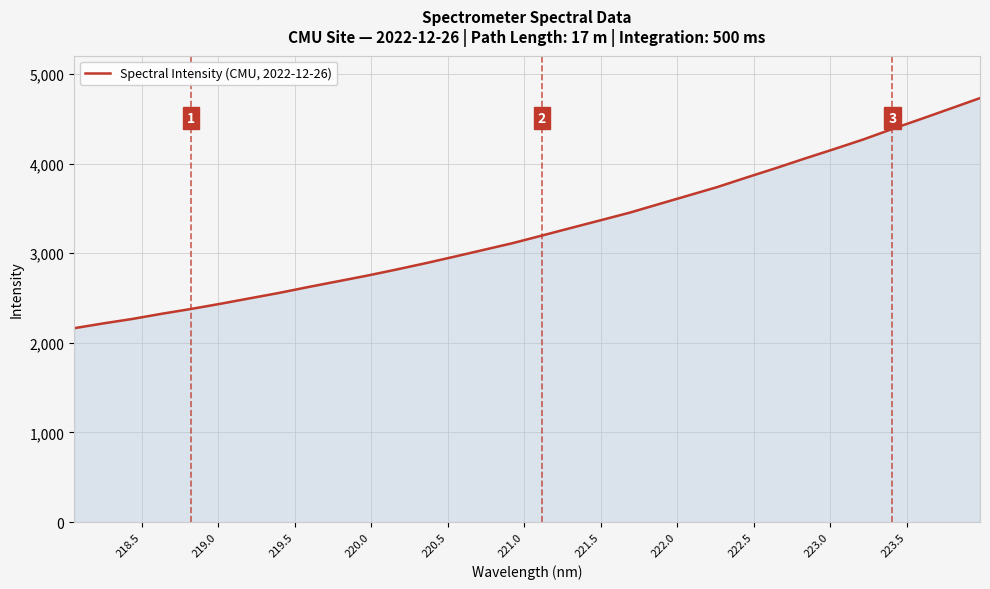

What is the difference between the maximum and minimum values?

2567.5